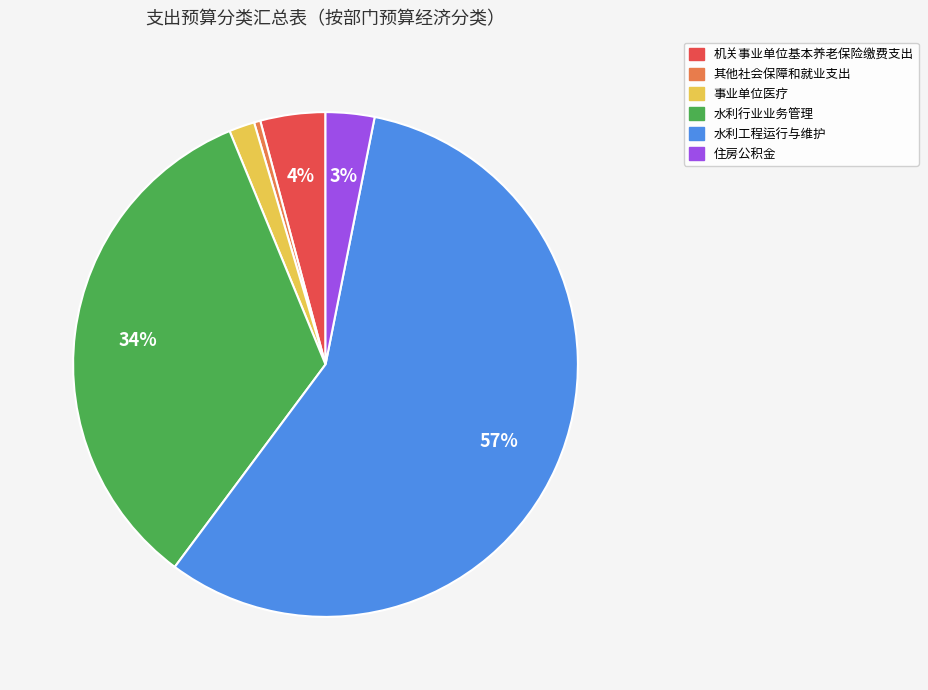

To the nearest percent, what is the combined percentage of 住房公积金 and 水利工程运行与维护?

60%